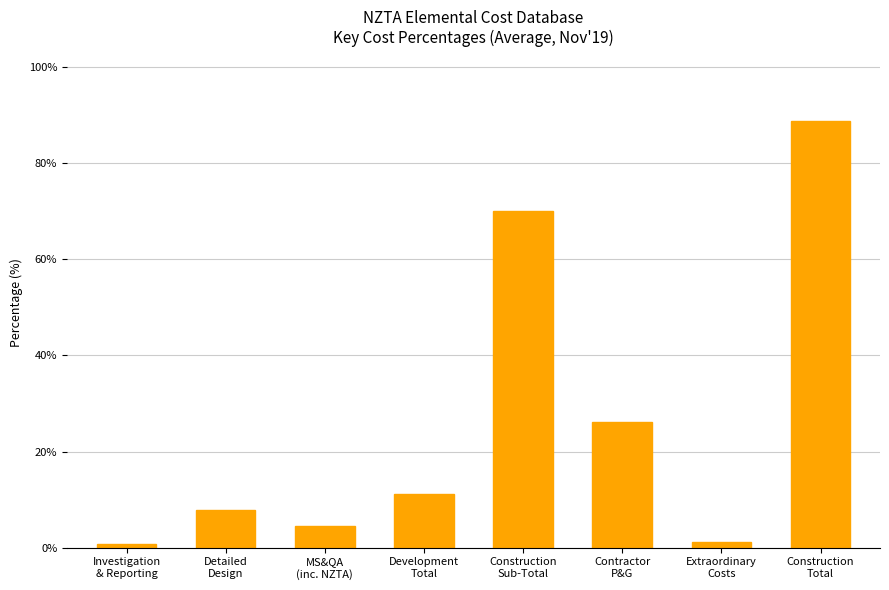

What is the change in value from Detailed
Design to Extraordinary
Costs?

-6.6